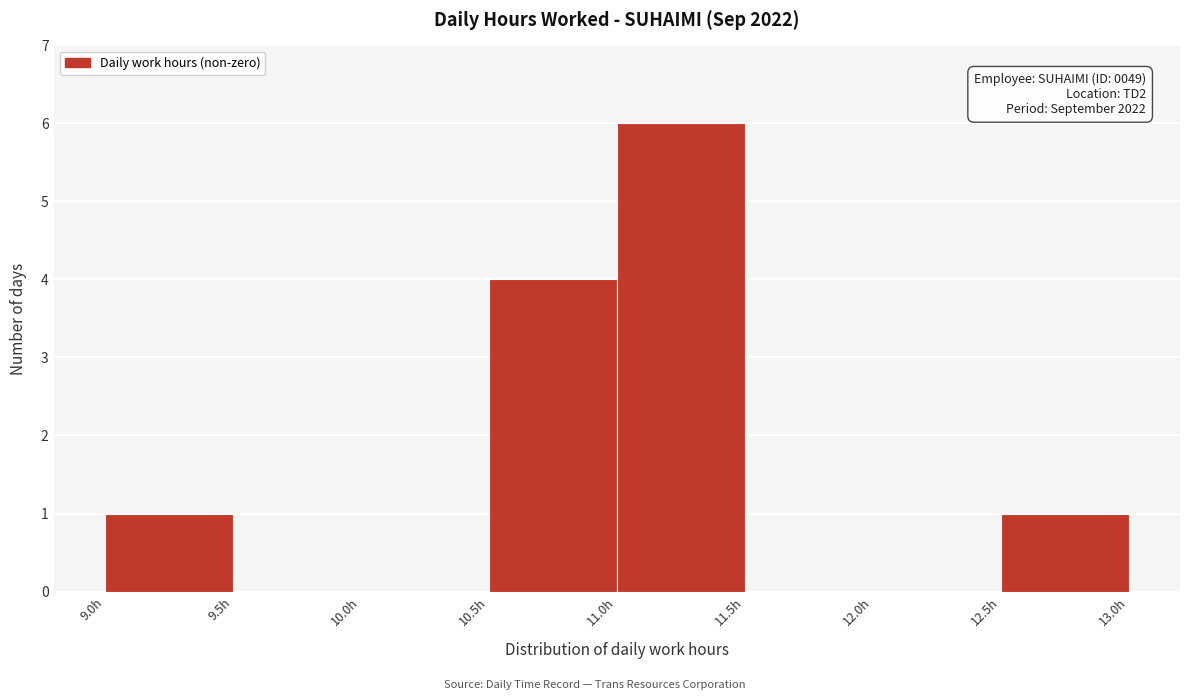

Over which range of the x-axis is the bar tallest?

11.0 to 11.5